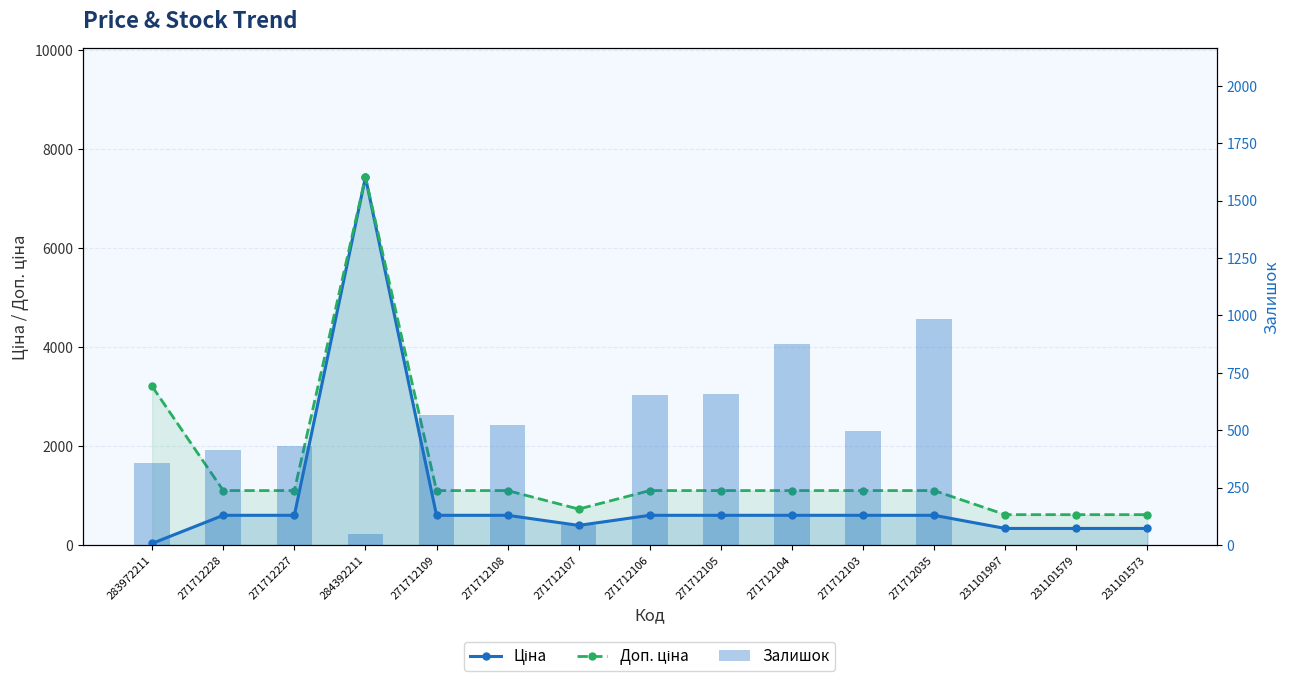

Reading left to right, list all the values displayed in this chart.

Ціна: 283972211=32.0	271712228=599.9	271712227=599.9	284392211=7436.2	271712109=599.9	271712108=599.9	271712107=395.9	271712106=599.9	271712105=599.9	271712104=599.9	271712103=599.9	271712035=599.9	231101997=334.4	231101579=334.4	231101573=334.4
Доп. ціна: 283972211=3205.0	271712228=1100.0	271712227=1100.0	284392211=7436.2	271712109=1100.0	271712108=1100.0	271712107=726.0	271712106=1100.0	271712105=1100.0	271712104=1100.0	271712103=1100.0	271712035=1100.0	231101997=613.0	231101579=613.0	231101573=613.0
Залишок: 283972211=358.0	271712228=414.0	271712227=433.0	284392211=46.0	271712109=567.0	271712108=524.0	271712107=85.0	271712106=653.0	271712105=658.0	271712104=875.0	271712103=496.0	271712035=983.0	231101997=0.0	231101579=0.0	231101573=0.0